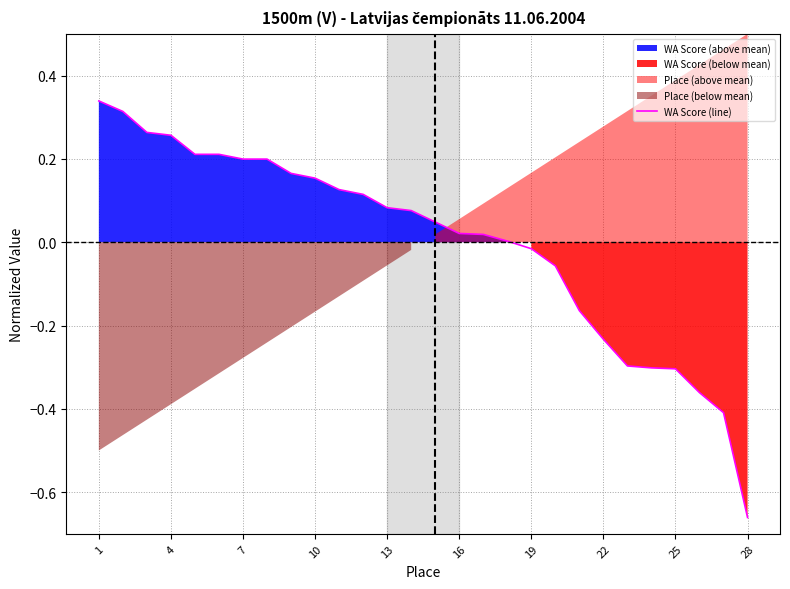

Reading left to right, extract all data points from this chart.

0.3	0.3	0.3	0.3	0.2	0.2	0.2	0.2	0.2	0.2	0.1	0.1	0.1	0.1	0.0	0.0	0.0	0.0	-0.0	-0.1	-0.2	-0.2	-0.3	-0.3	-0.3	-0.4	-0.4	-0.7